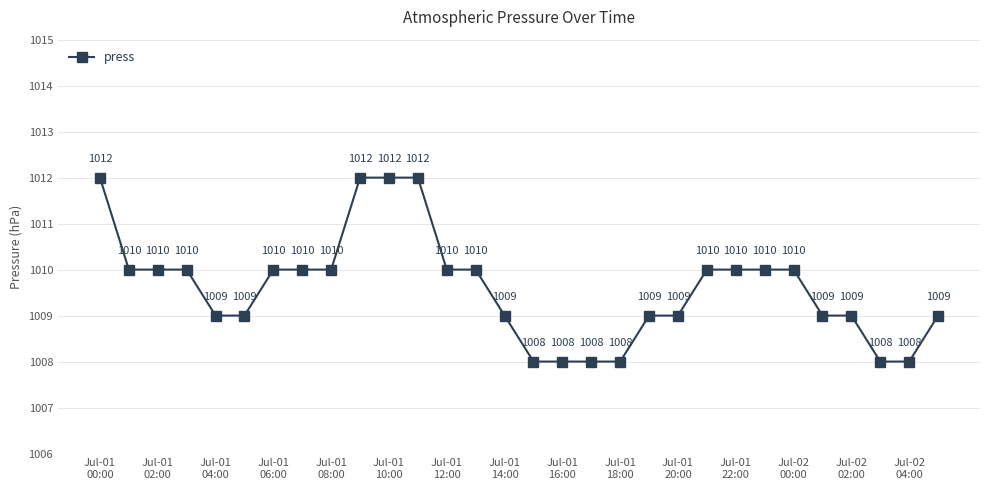

Reading left to right, extract all data points from this chart.

1012	1010	1010	1010	1009	1009	1010	1010	1010	1012	1012	1012	1010	1010	1009	1008	1008	1008	1008	1009	1009	1010	1010	1010	1010	1009	1009	1008	1008	1009